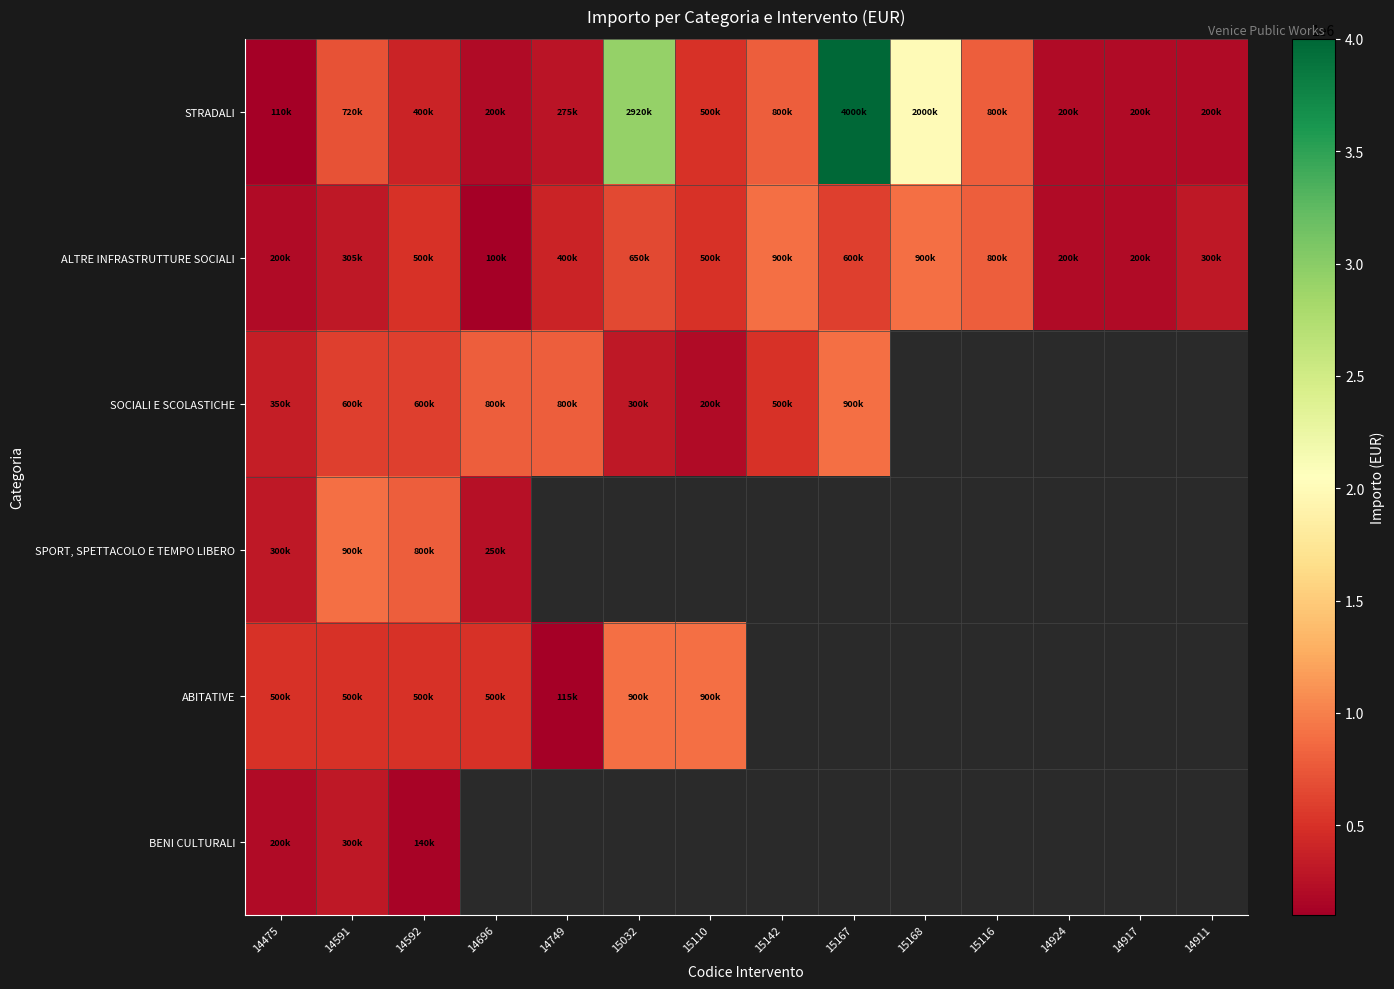

Which category has the highest value across all series?

15167